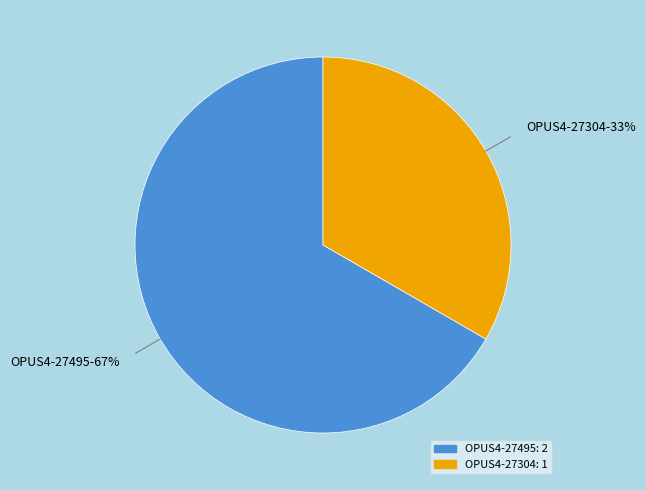

What percentage is the OPUS4-27495 slice, to the nearest percent?

67%